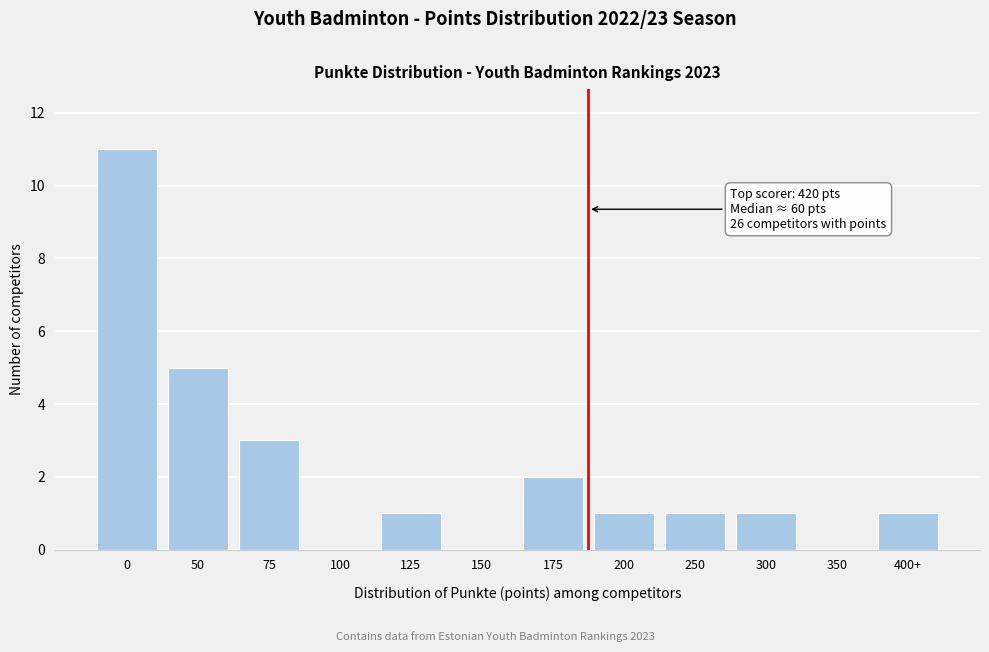

Reading left to right, what are all the values shown in this chart?

0=11	50=5	75=3	100=0	125=1	150=0	175=2	200=1	250=1	300=1	350=0	400+=1